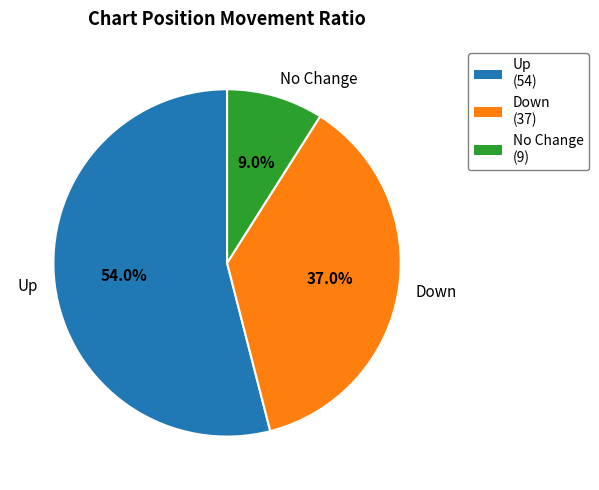

Rank the categories by value from highest to lowest.

Up, Down, No Change